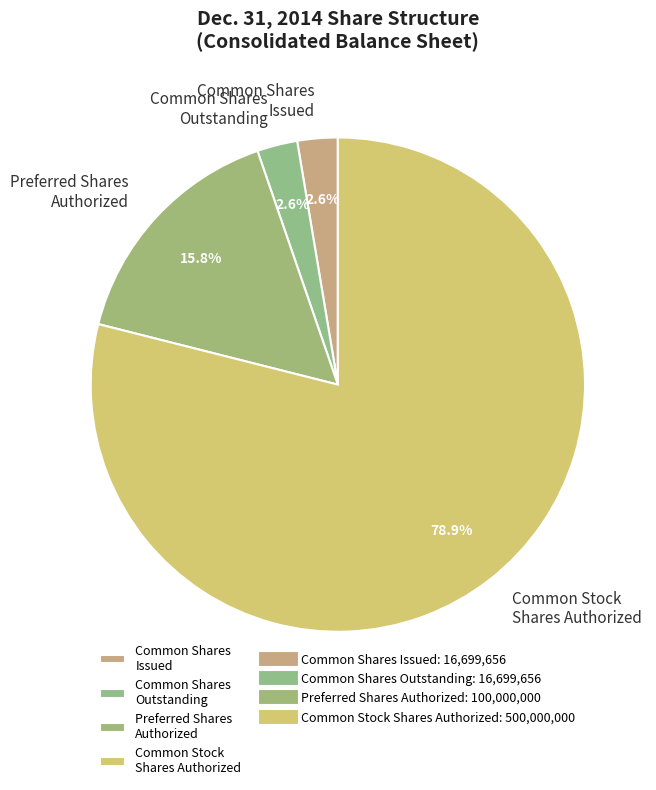

To the nearest percent, what percentage of the pie is Common Shares Outstanding?

3%